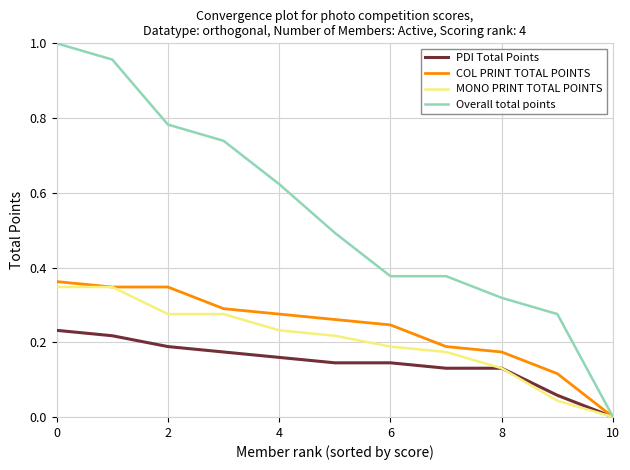

True or false: COL PRINT TOTAL POINTS has more than 2 points higher than both neighbors.

False